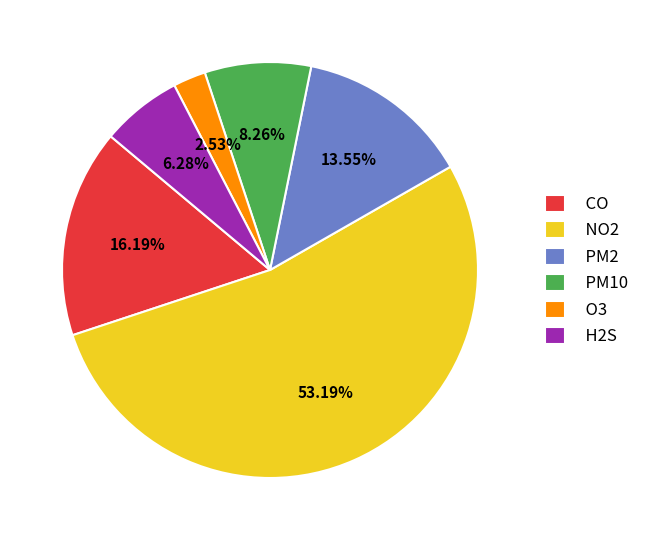

Rank the categories by value from highest to lowest.

NO2, CO, PM2, PM10, H2S, O3